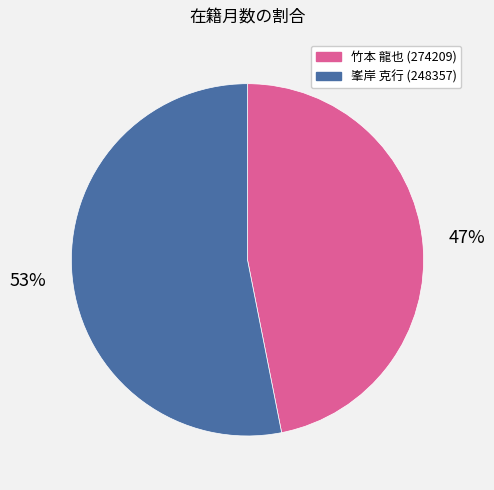

Rank the categories by value from lowest to highest.

竹本 龍也 (274209), 峯岸 克行 (248357)